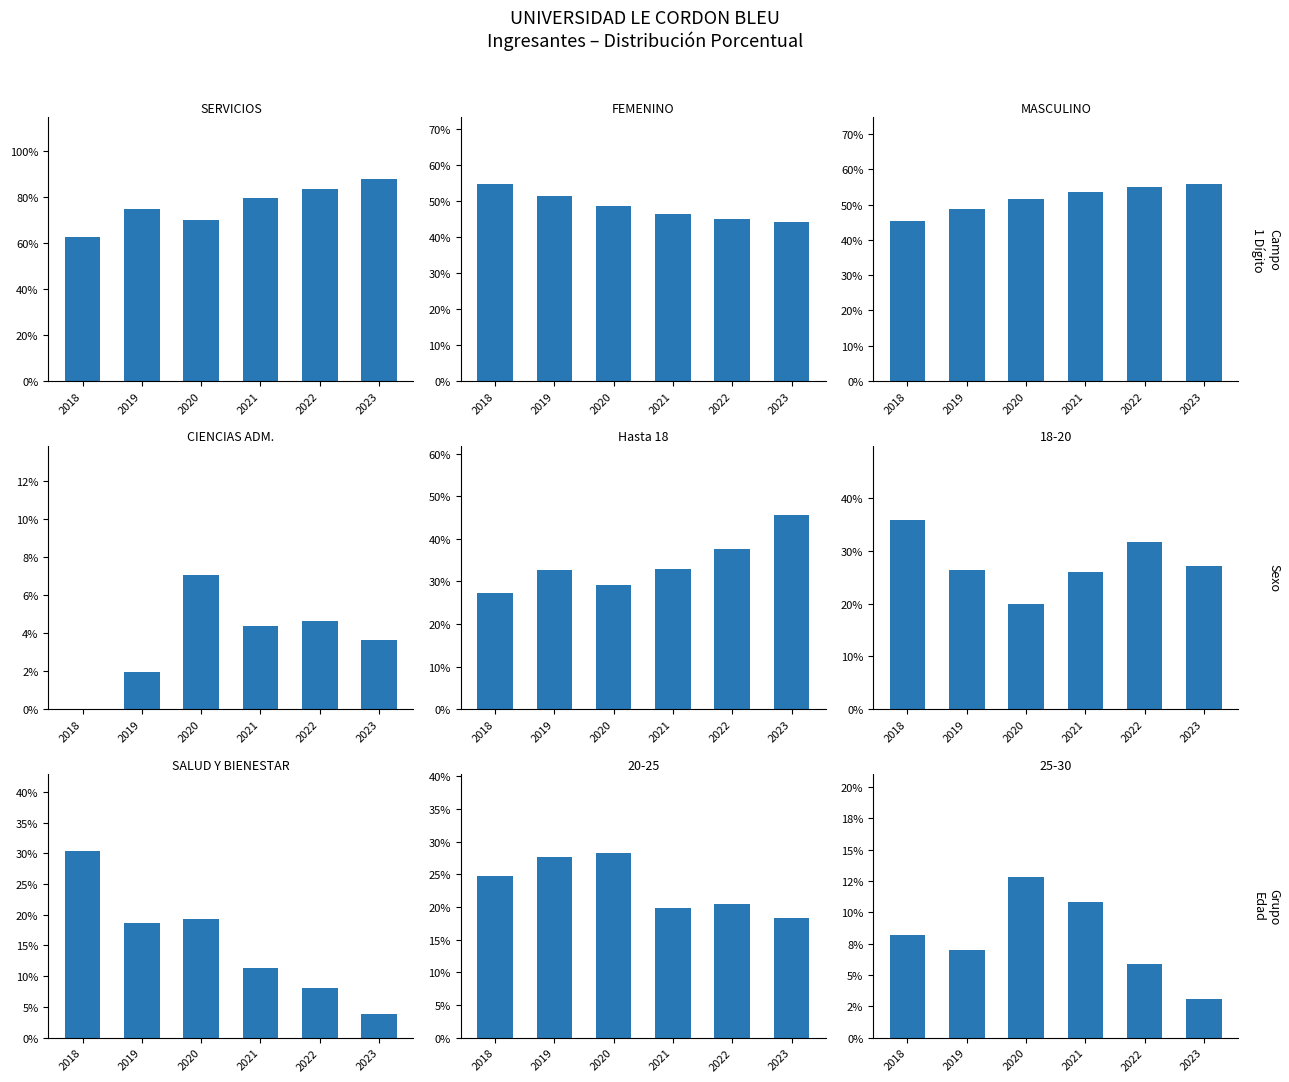

Is the value of Hasta 18 at 2020 greater than the value of FEMENINO at 2020?

No